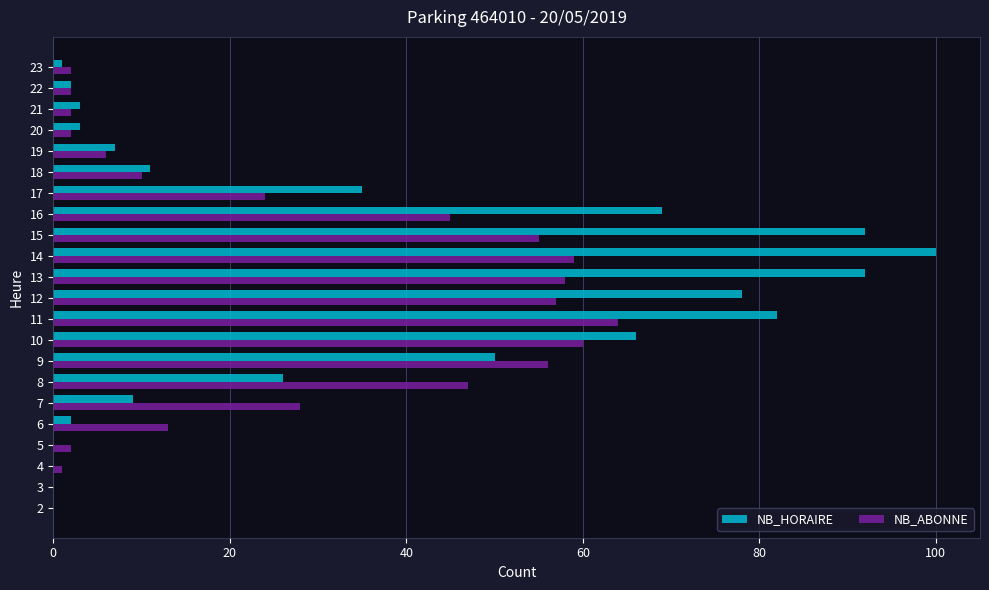

What are all the series names shown in the legend?

NB_HORAIRE, NB_ABONNE